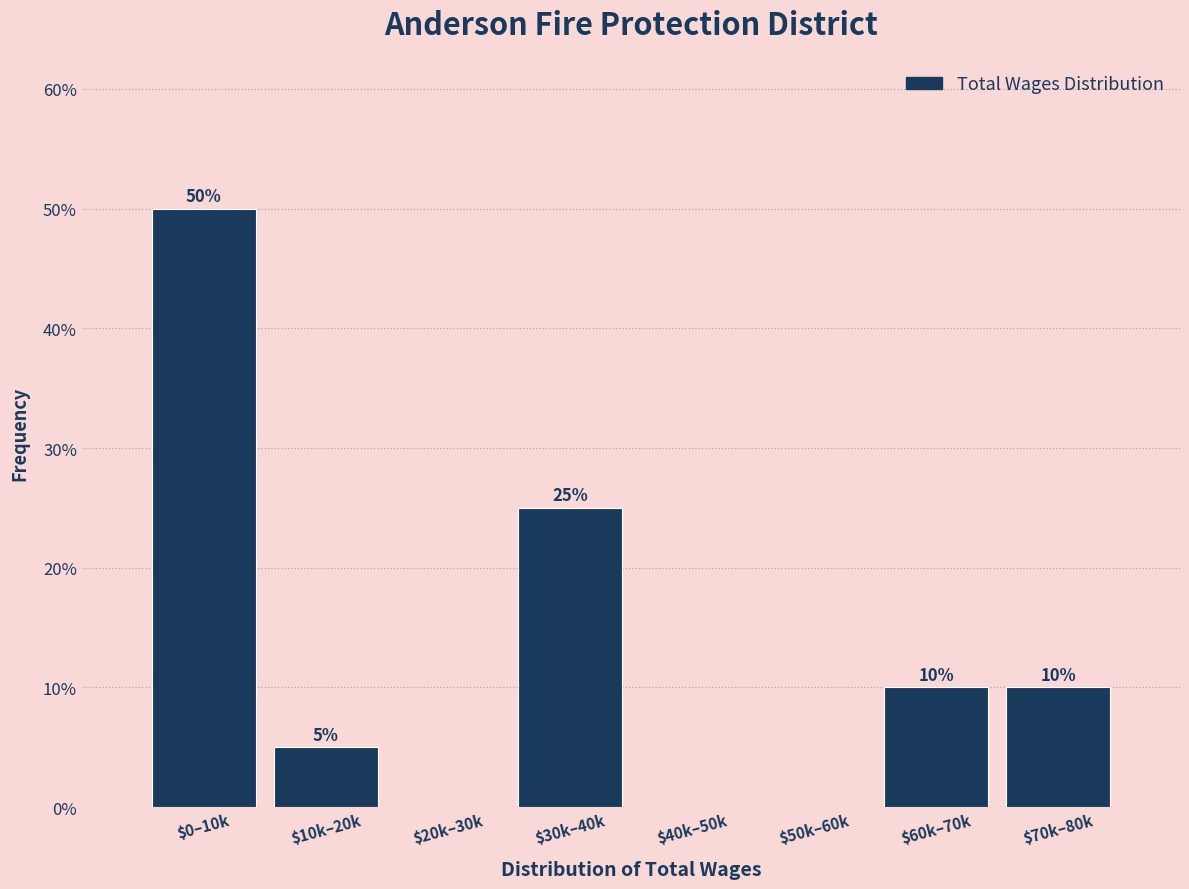

Is it true that the value at $20k–30k is -28?

False